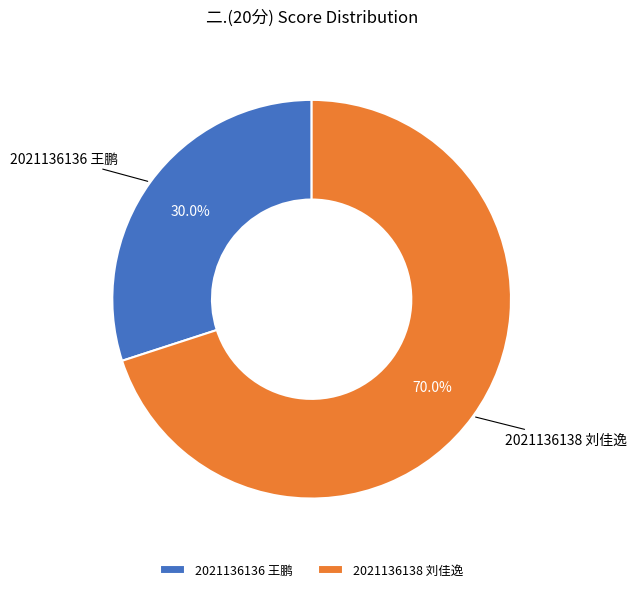

To the nearest percent, what is the combined percentage of 2021136138 刘佳逸 and 2021136136 王鹏?

100%